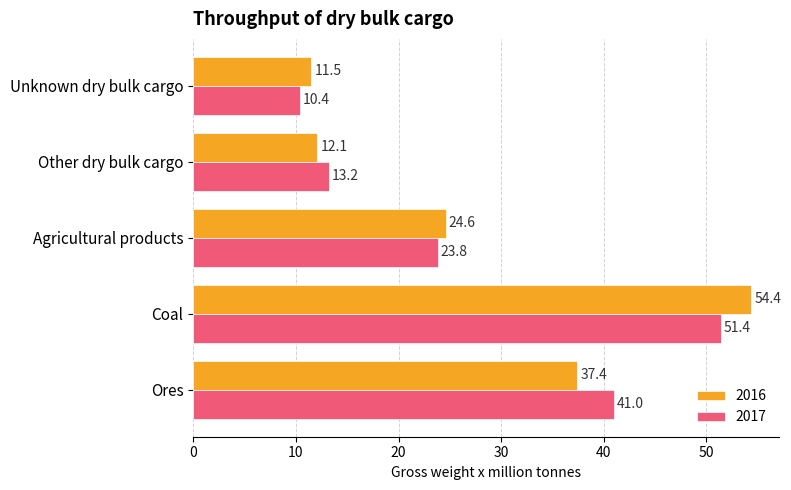

At Other dry bulk cargo, list the series in order from smallest to largest.

2016, 2017